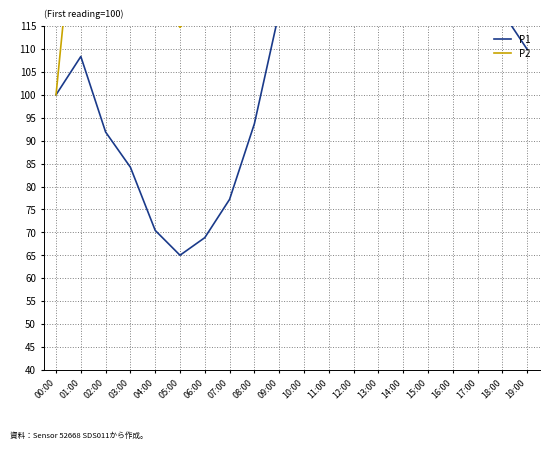

What is the total value across all series at 09:00?

303.4